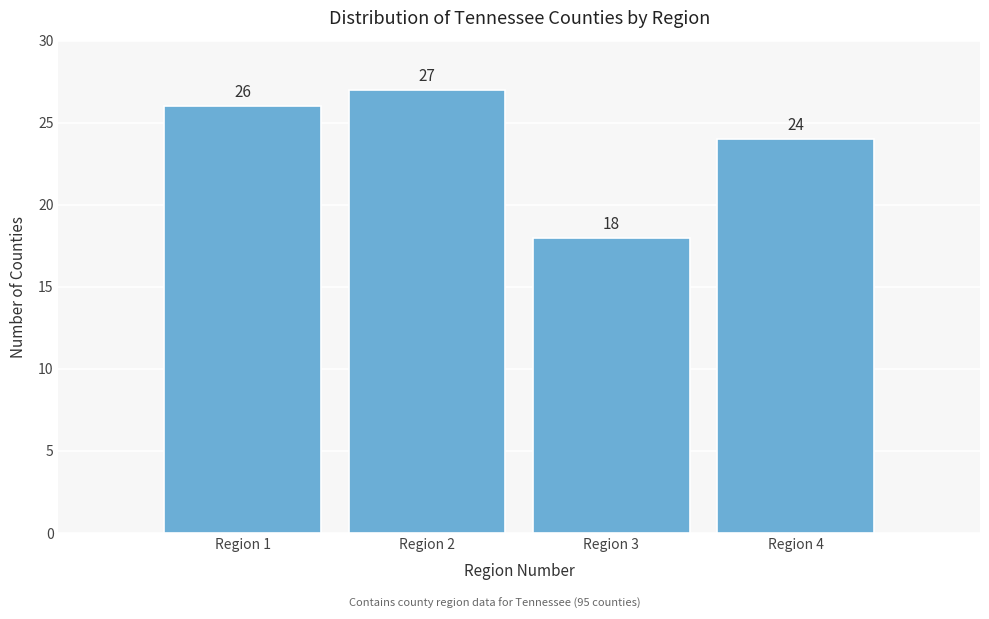

Reading left to right, transcribe all the data shown in this chart.

26	27	18	24